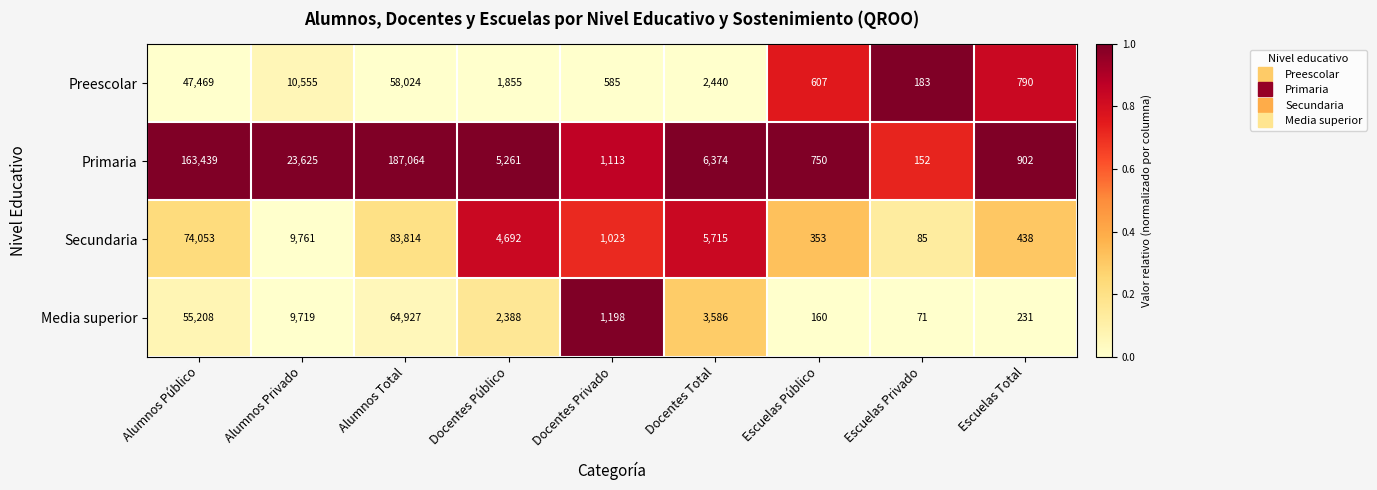

Rank the categories by Preescolar value from highest to lowest.

Alumnos Total, Alumnos Público, Alumnos Privado, Docentes Total, Docentes Público, Escuelas Total, Escuelas Público, Docentes Privado, Escuelas Privado